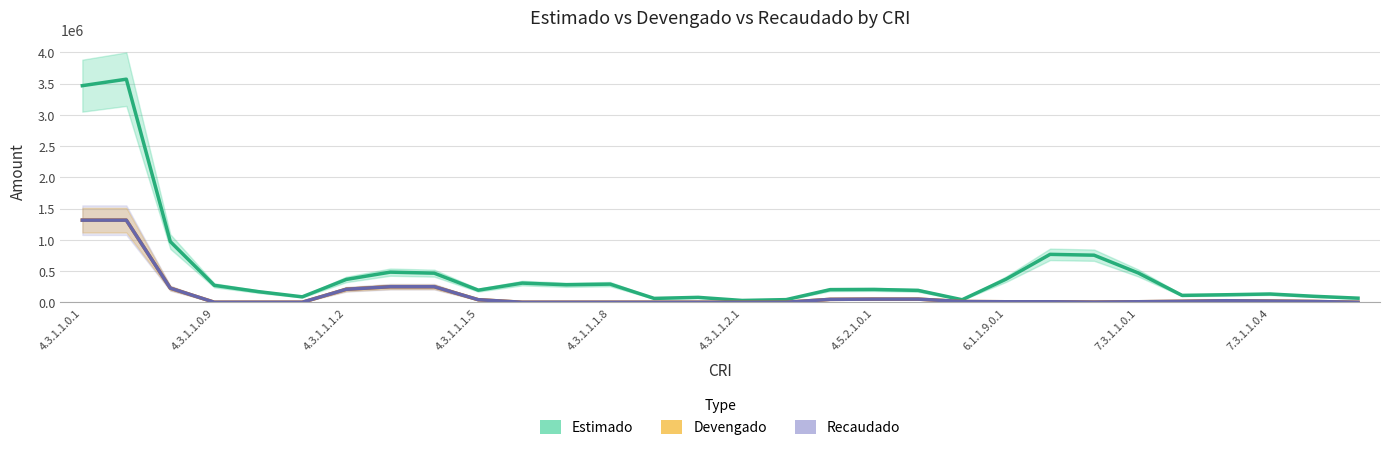

What is the total value across all series at 28?

119762.9